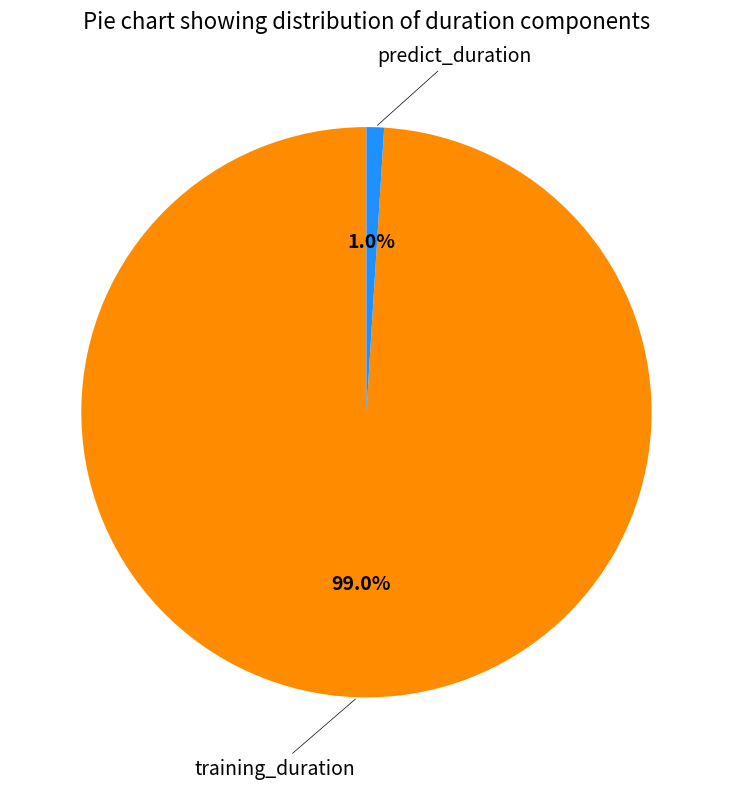

Which has a higher value, training_duration or predict_duration?

training_duration